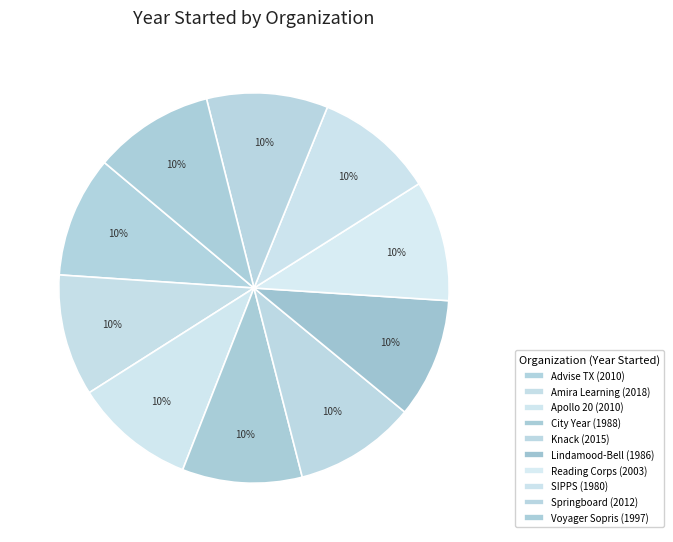

How many slices are in this pie chart?

10